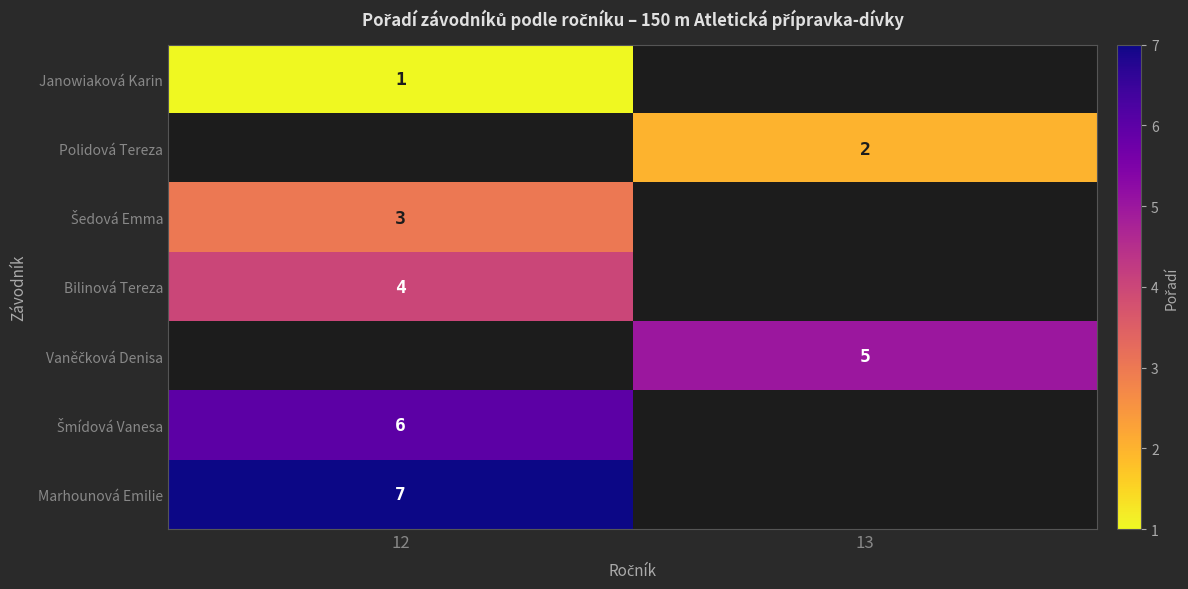

The Bilinová Tereza series shows 1 at 12. True or false?

False